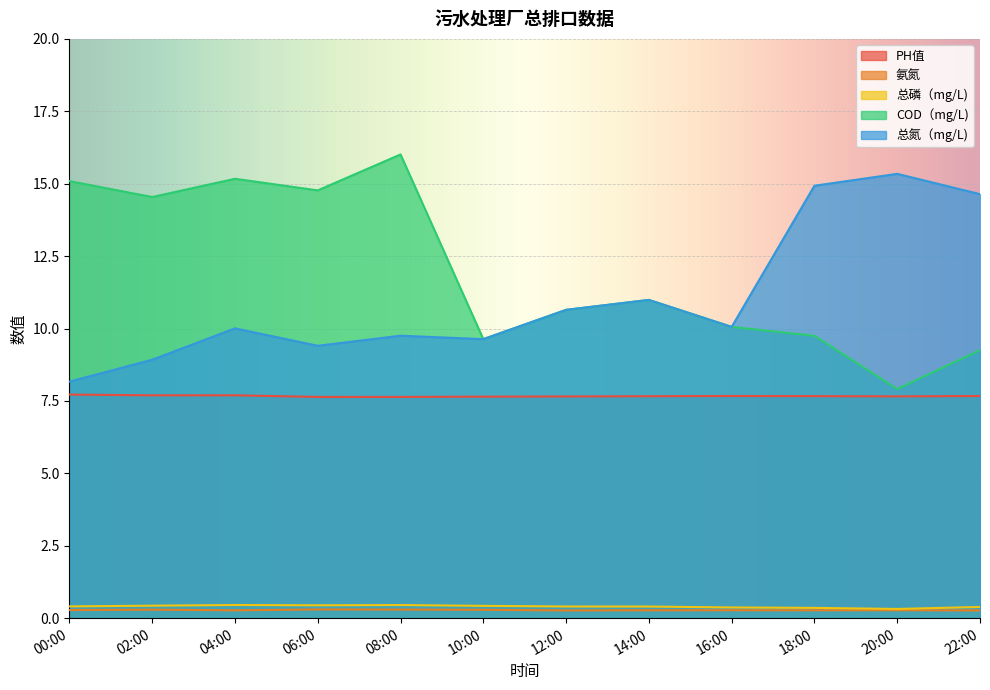

Rank the categories by 氨氮 value from highest to lowest.

06:00, 08:00, 02:00, 10:00, 00:00, 14:00, 16:00, 20:00, 04:00, 18:00, 12:00, 22:00